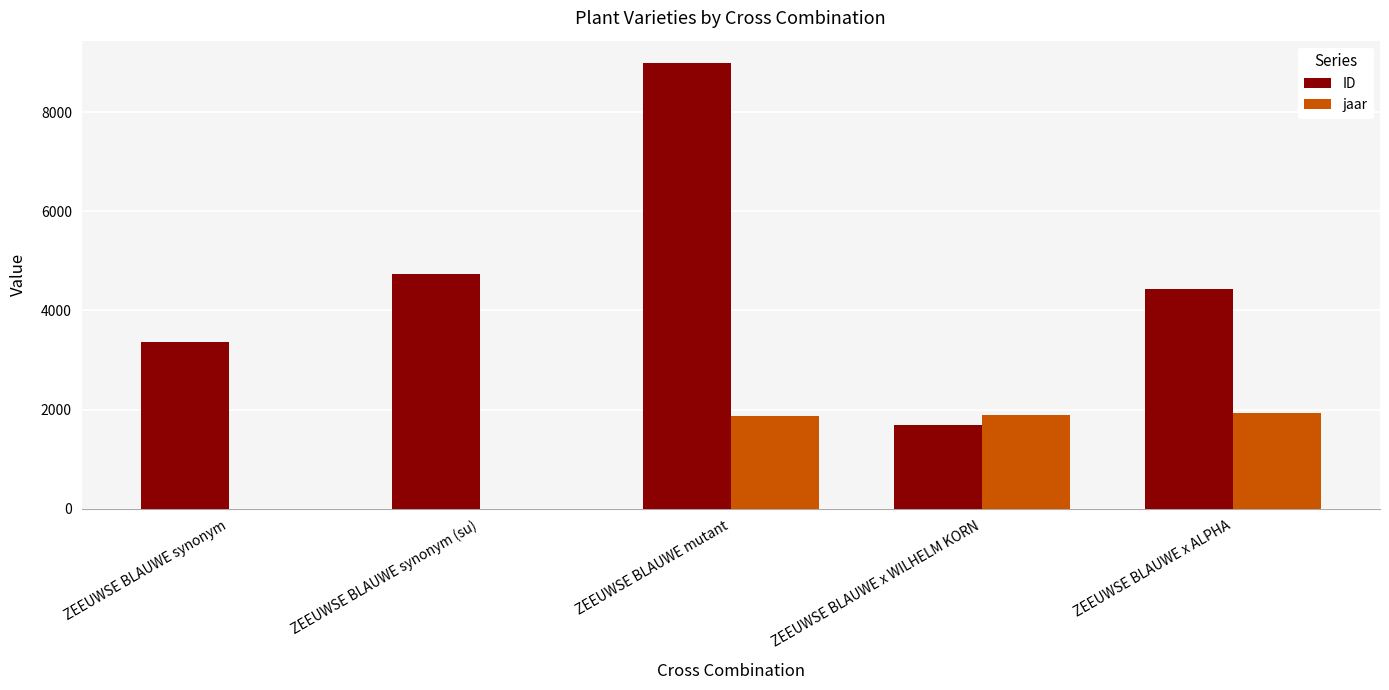

Which series has the largest range (max minus min)?

ID